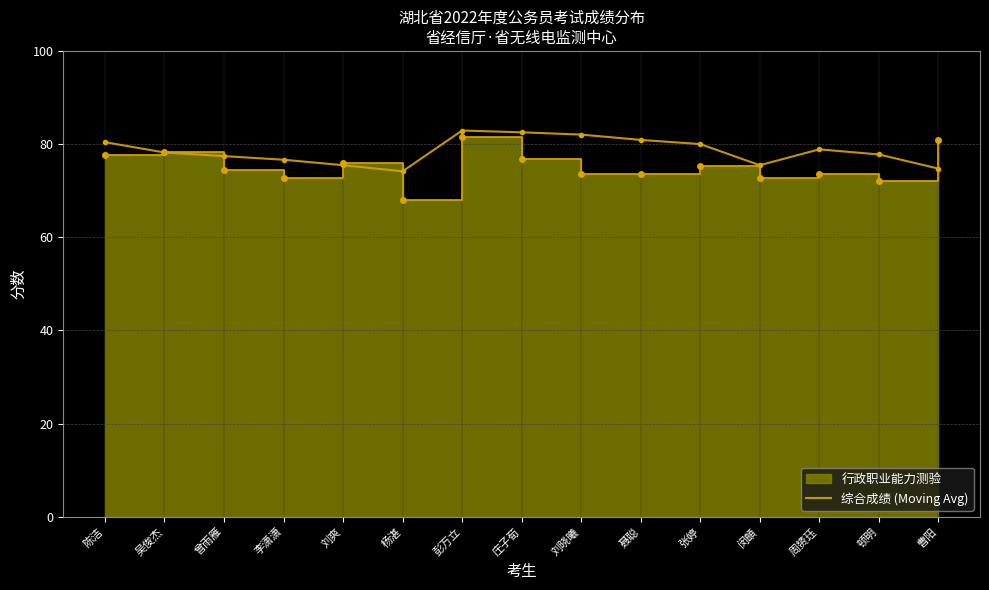

What position from the right is 杨湛?

10